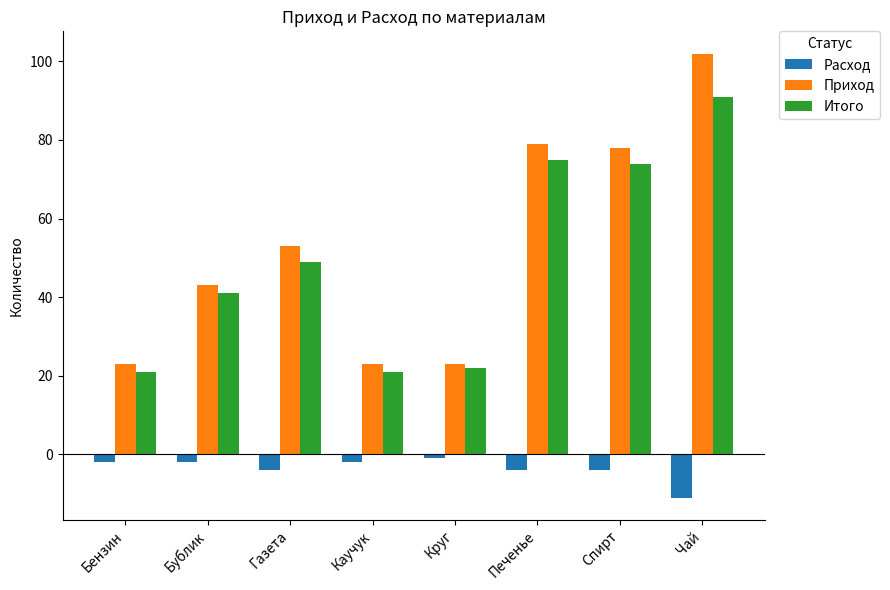

Does the chart contain stacked bars?

No